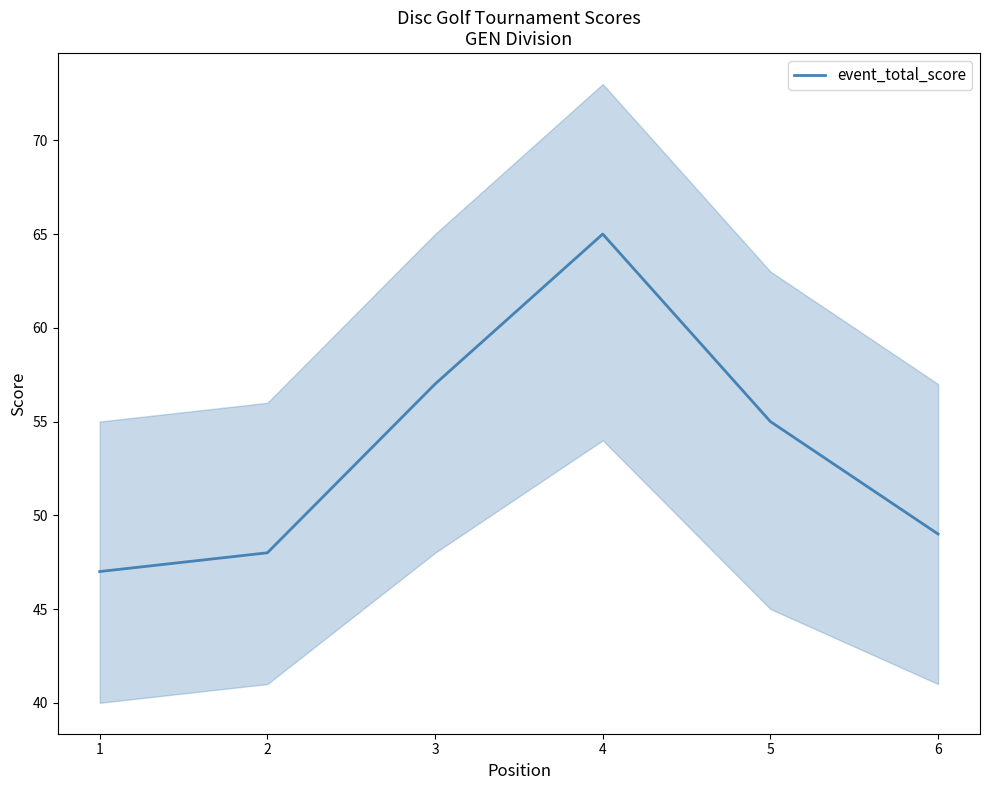

Reading left to right, transcribe all the data shown in this chart.

1=47	2=48	3=57	4=65	5=55	6=49